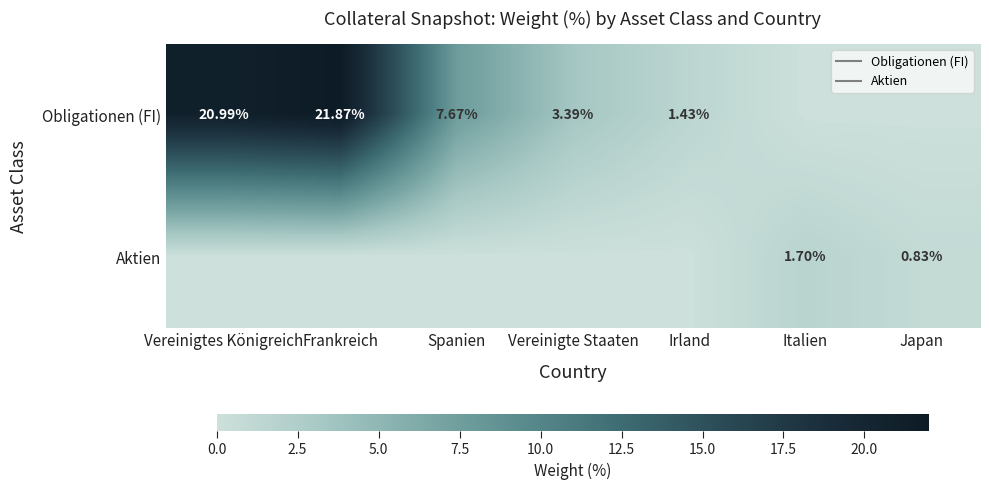

How many data points in Aktien are above 0?

2